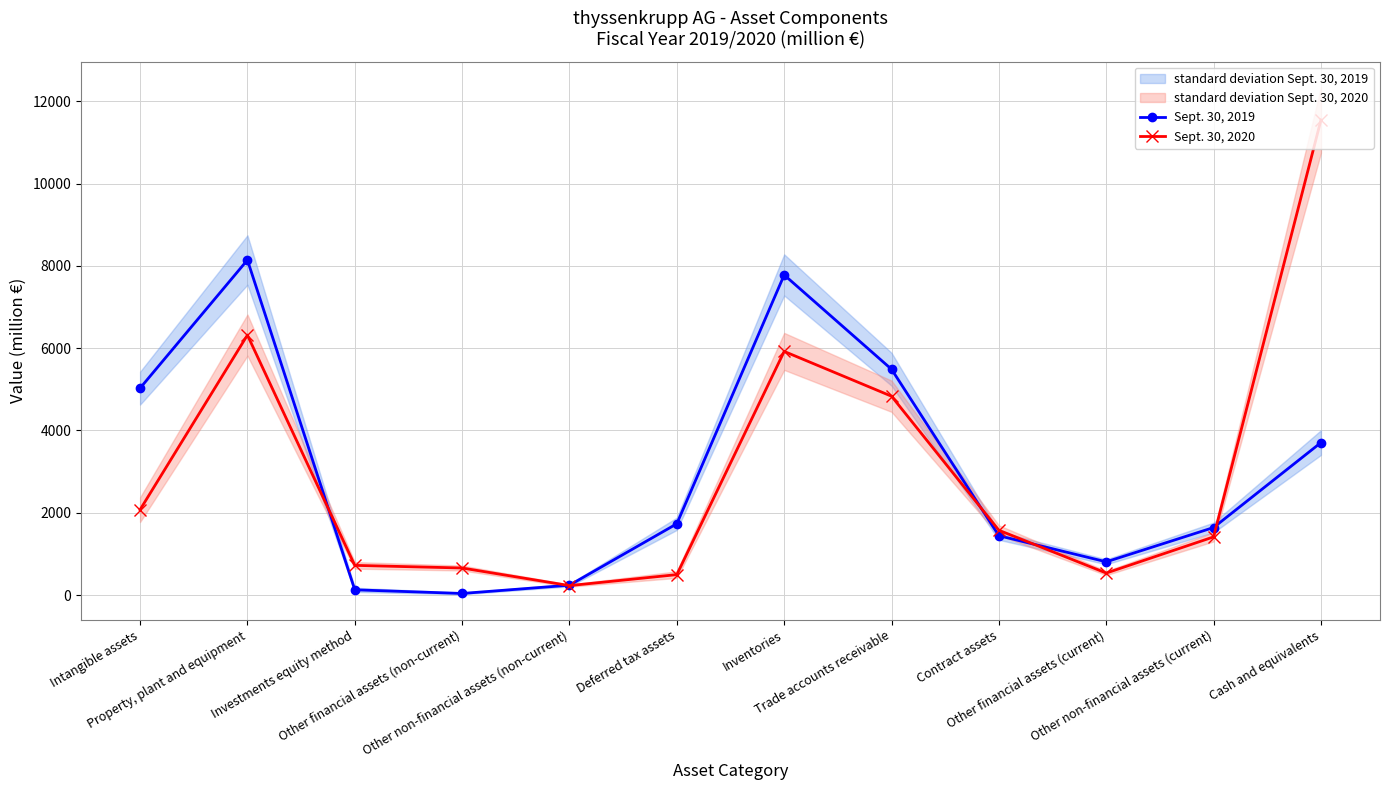

Reading left to right, what are all the values shown in this chart?

Sept. 30, 2019: Intangible assets=5029	Property, plant and equipment=8144	Investments equity method=128	Other financial assets (non-current)=39	Other non-financial assets (non-current)=240	Deferred tax assets=1733	Inventories=7781	Trade accounts receivable=5488	Contract assets=1443	Other financial assets (current)=808	Other non-financial assets (current)=1642	Cash and equivalents=3706
Sept. 30, 2020: Intangible assets=2075	Property, plant and equipment=6319	Investments equity method=722	Other financial assets (non-current)=658	Other non-financial assets (non-current)=230	Deferred tax assets=497	Inventories=5922	Trade accounts receivable=4833	Contract assets=1575	Other financial assets (current)=535	Other non-financial assets (current)=1414	Cash and equivalents=11547